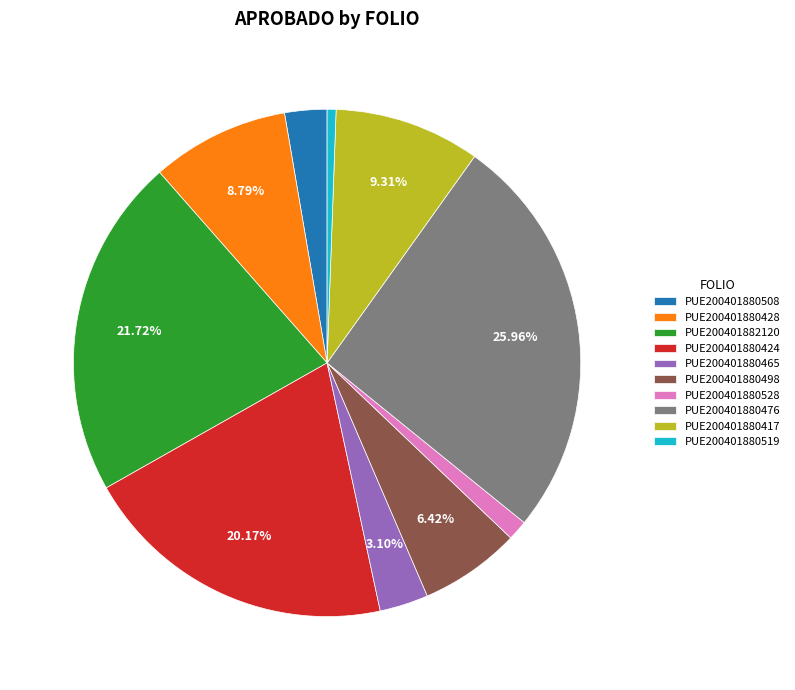

True or false: PUE200401880424 accounts for 20% of the total.

True